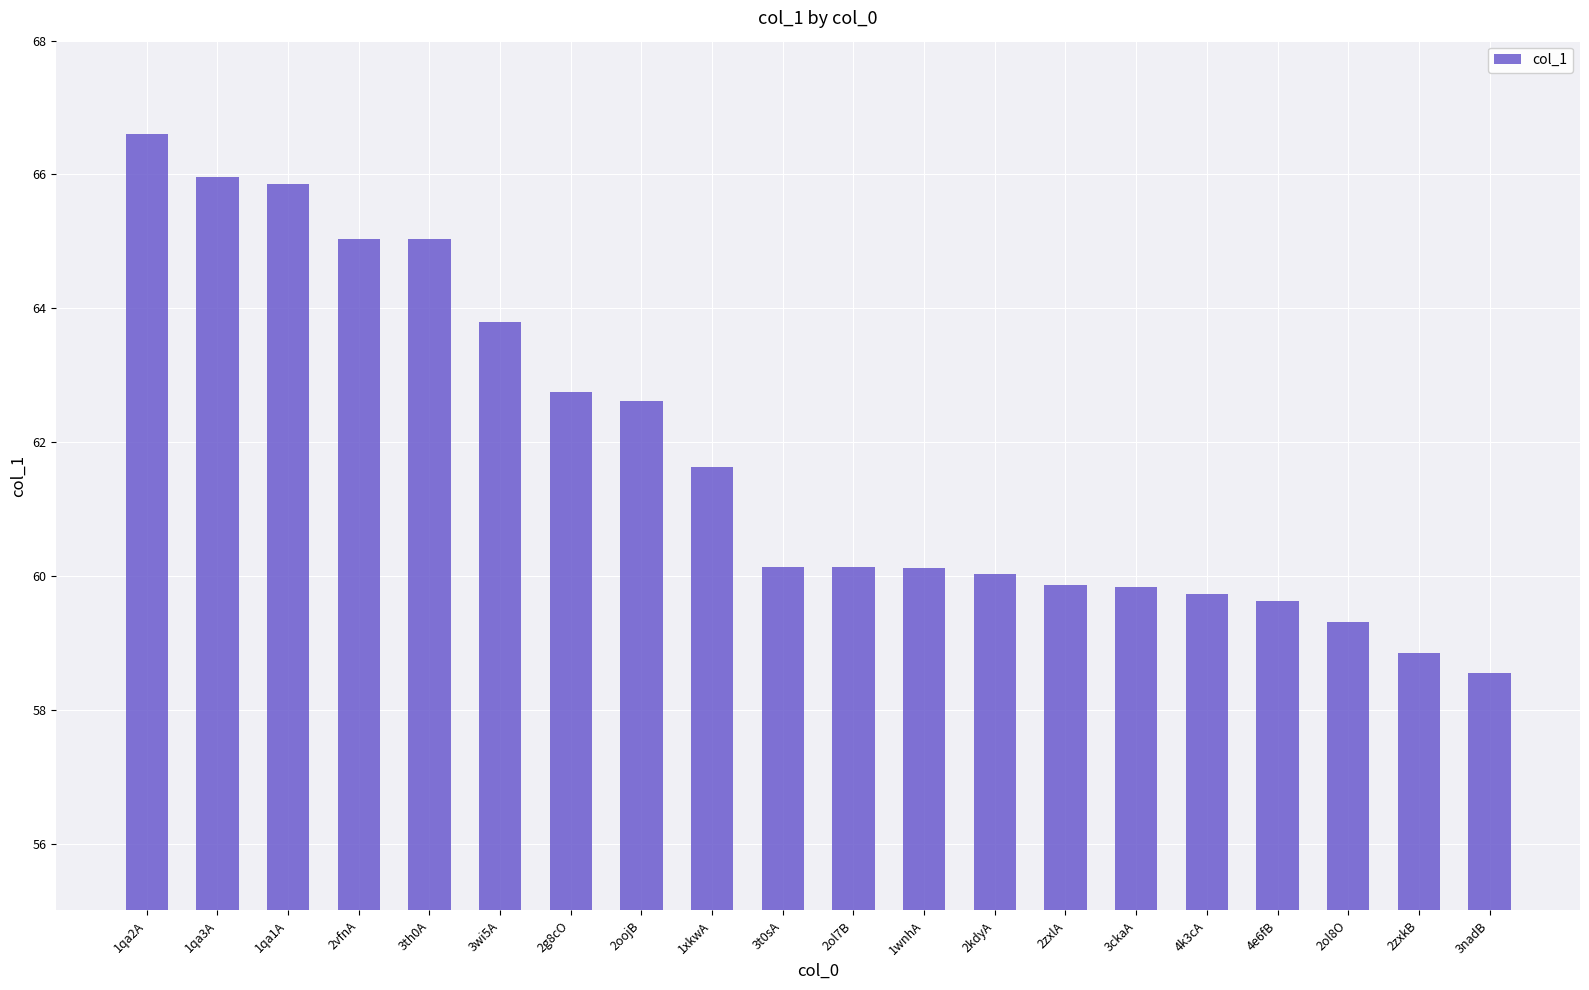

True or false: the data shows 101.0 at 2vfnA.

False